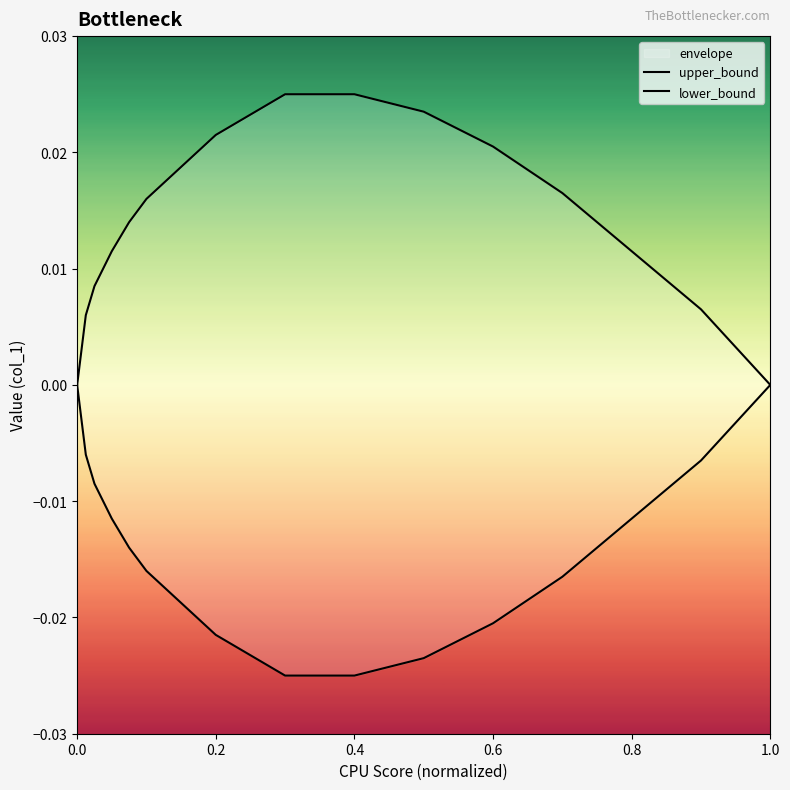

Does the chart have visible grid lines?

No